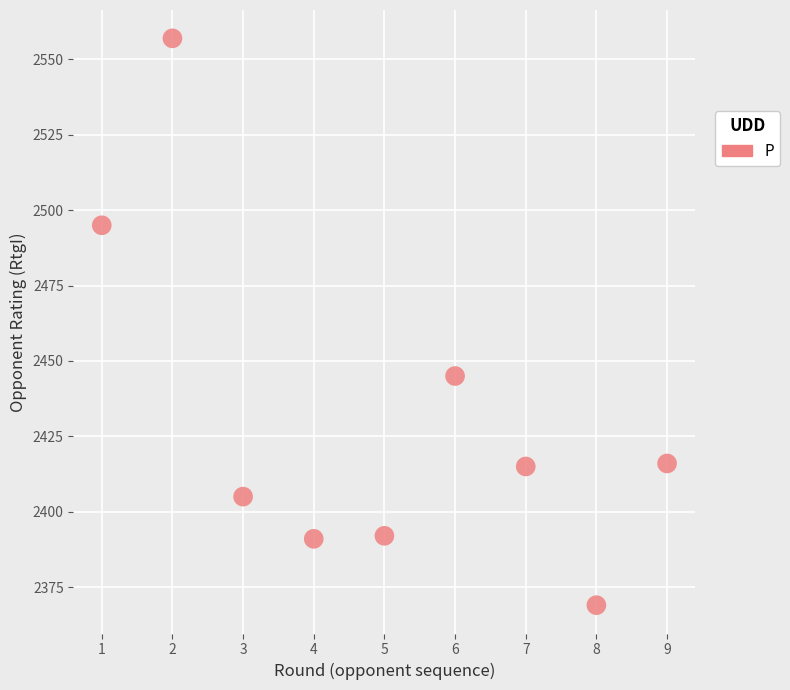

What Y value in the scatter plot is closest to 2463?

2445